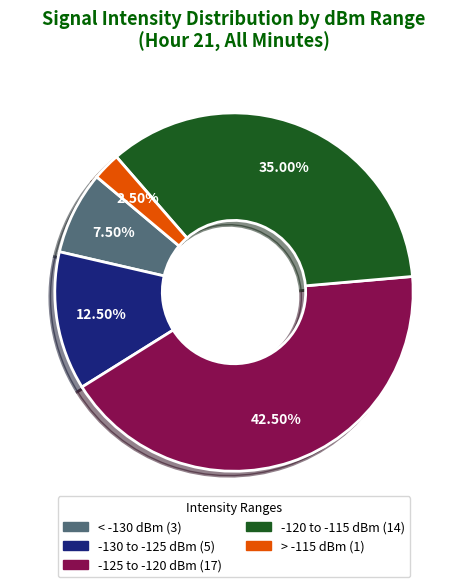

Is there any slice that represents more than half of the pie?

No